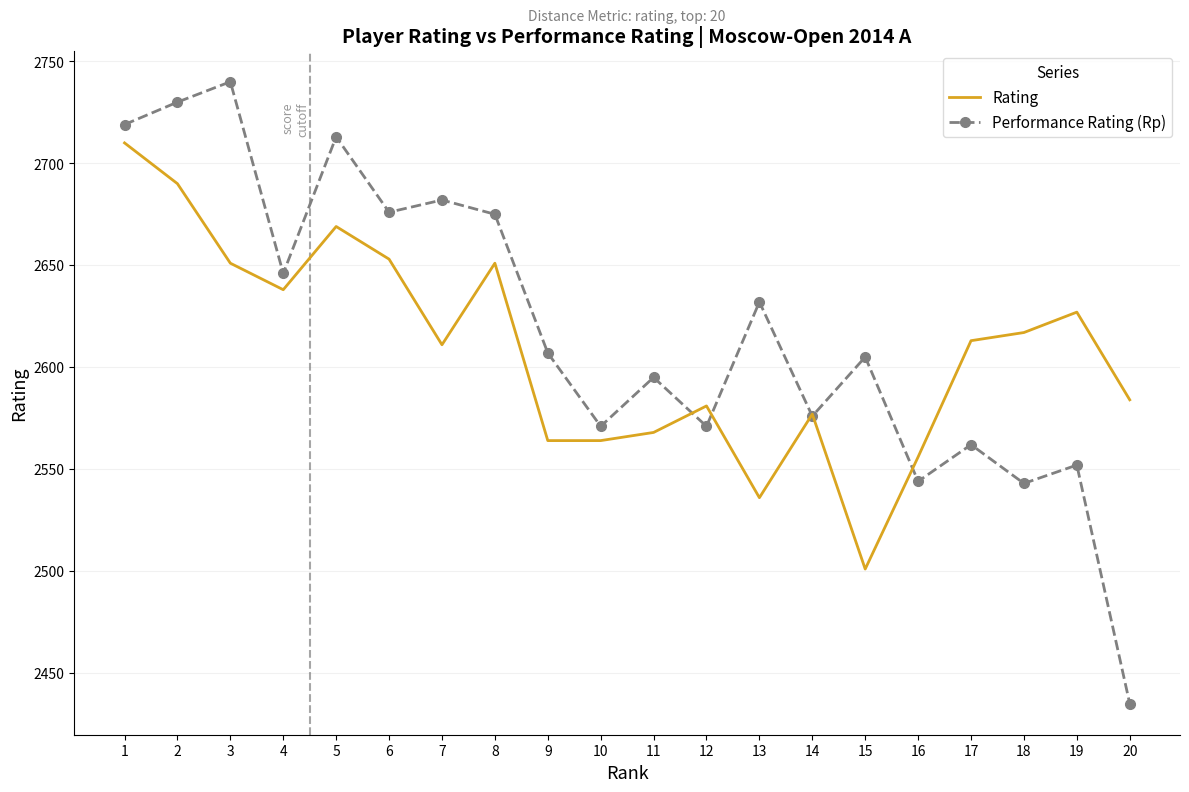

At which category is the sum across all series the highest?

1